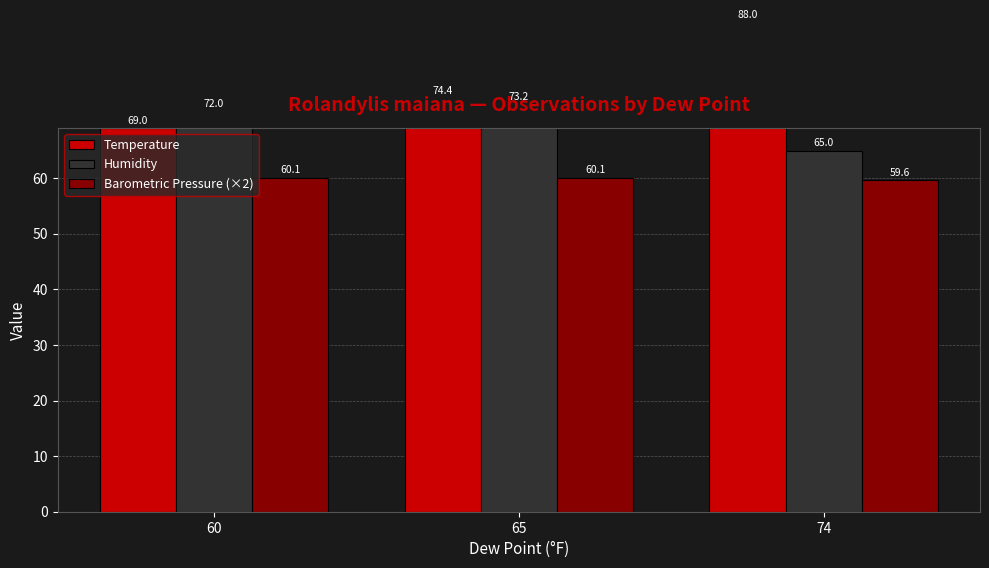

The value of Barometric Pressure (×2) at 65 is 107.0. True or false?

False